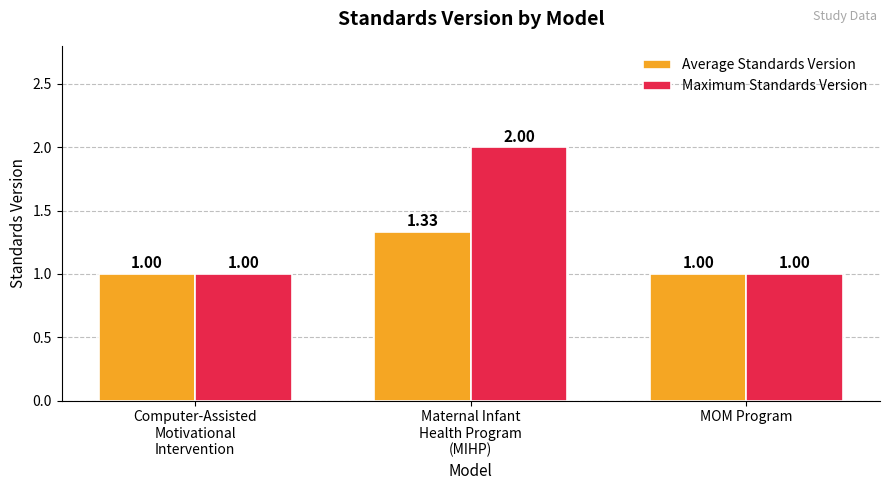

Which series has the widest spread of values?

Maximum Standards Version